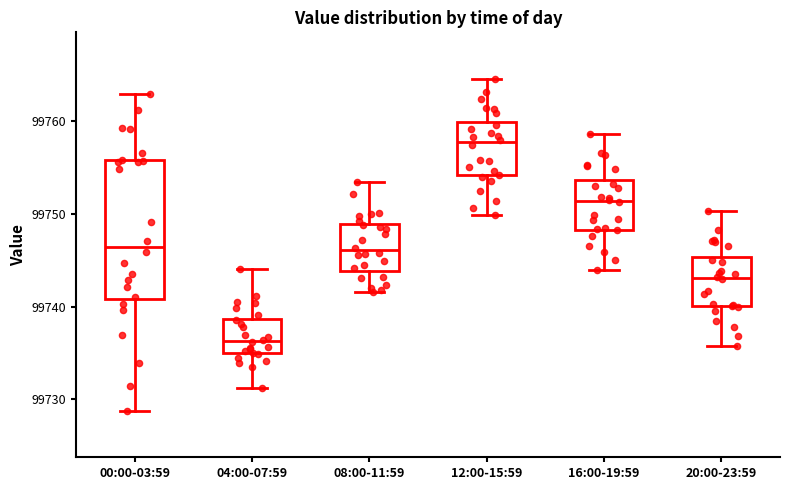

Reading left to right, read every box against the y-axis: the position of its median line, the range the box covers, and the ends of its whiskers. The values are not printed on the chart, so give them approximately, as read against the axis.

00:00-03:59: median 99746, box 99741 to 99756, whiskers 99729 to 99763
04:00-07:59: median 99736, box 99735 to 99739, whiskers 99731 to 99744
08:00-11:59: median 99746, box 99744 to 99749, whiskers 99742 to 99753
12:00-15:59: median 99758, box 99754 to 99760, whiskers 99750 to 99765
16:00-19:59: median 99751, box 99748 to 99754, whiskers 99744 to 99759
20:00-23:59: median 99743, box 99740 to 99745, whiskers 99736 to 99750